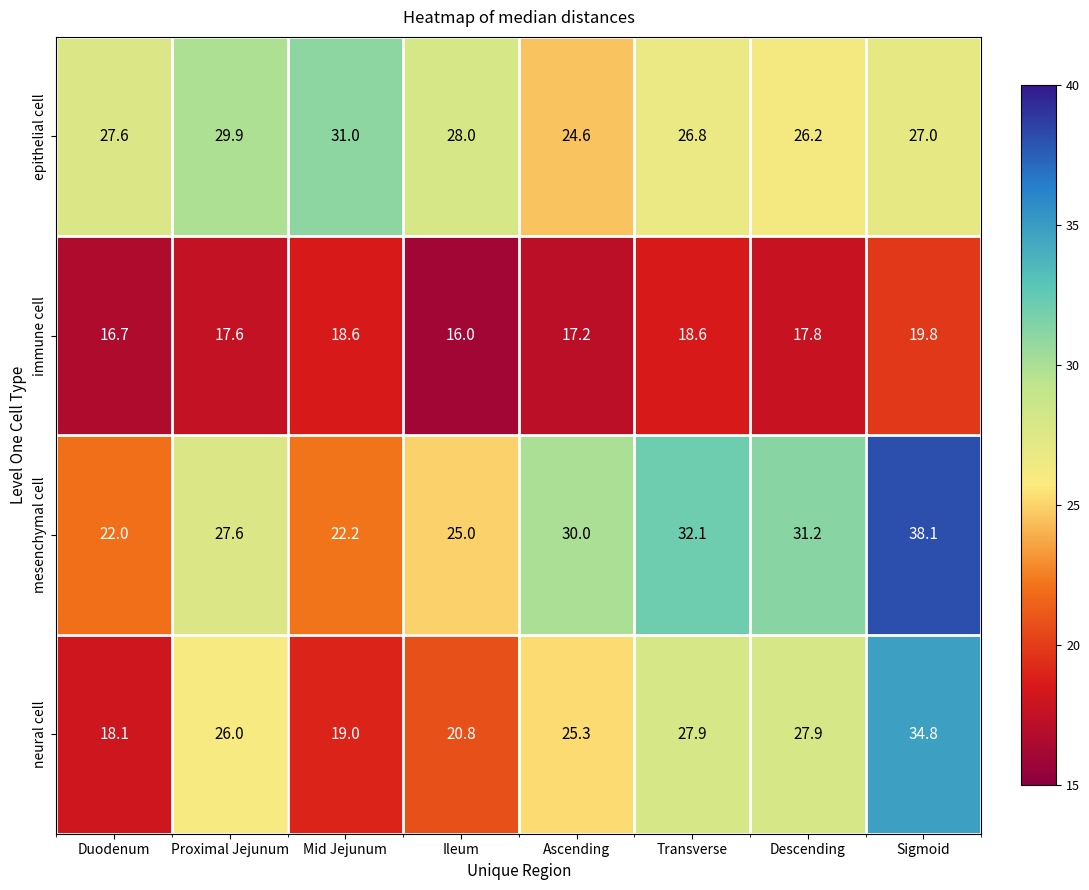

What is the sum of the neural cell values at Sigmoid and Transverse?

62.7